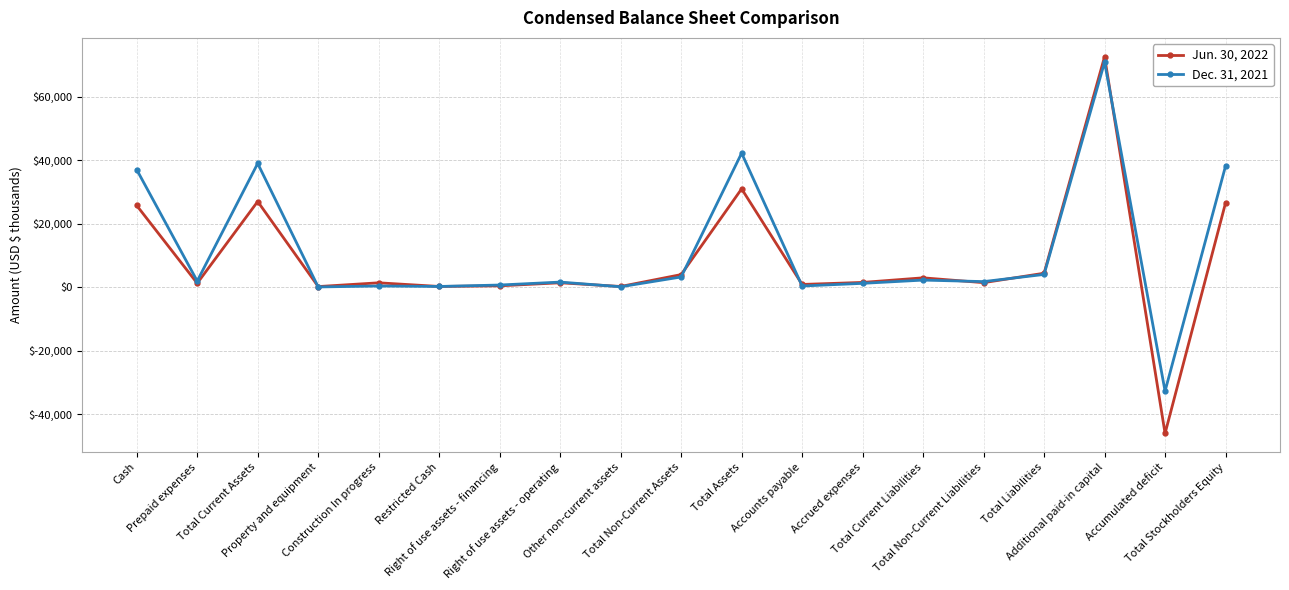

At how many categories does at least one series exceed 24264?

5